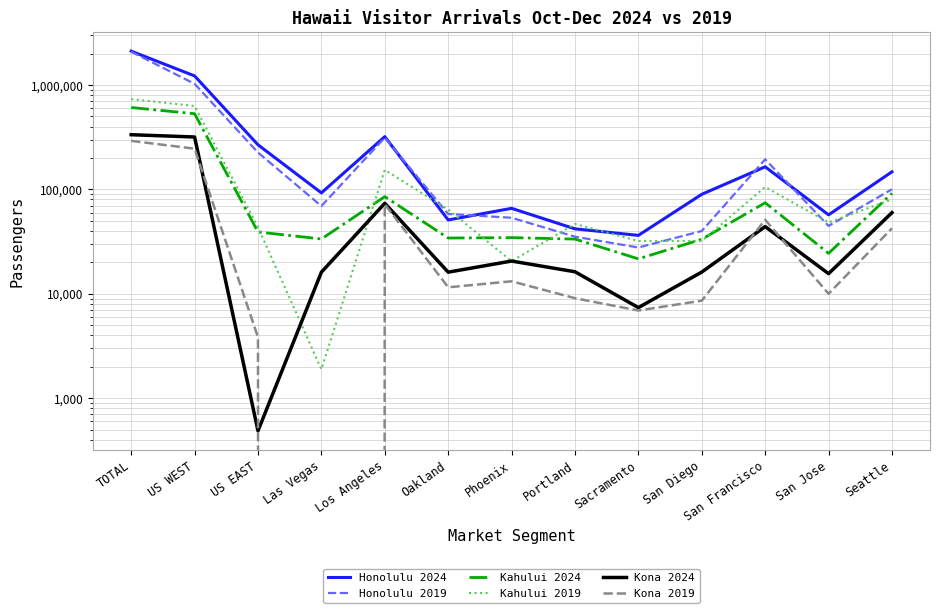

What is the difference between the highest and lowest values at TOTAL?

1817539